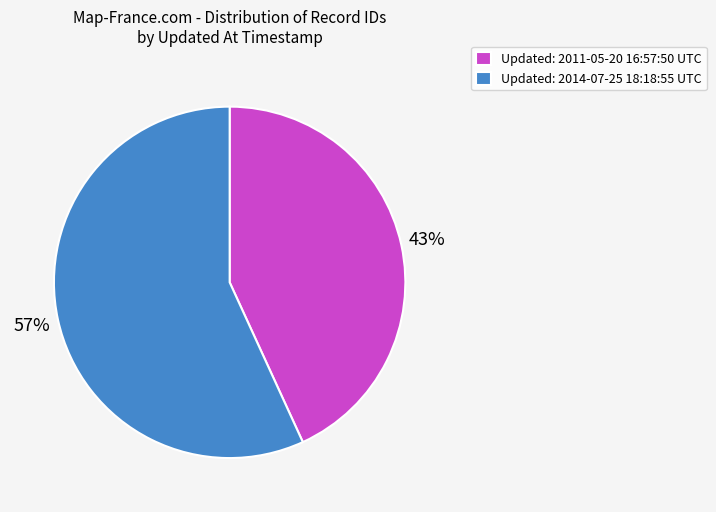

Rank the categories by value from highest to lowest.

Updated: 2014-07-25 18:18:55 UTC, Updated: 2011-05-20 16:57:50 UTC